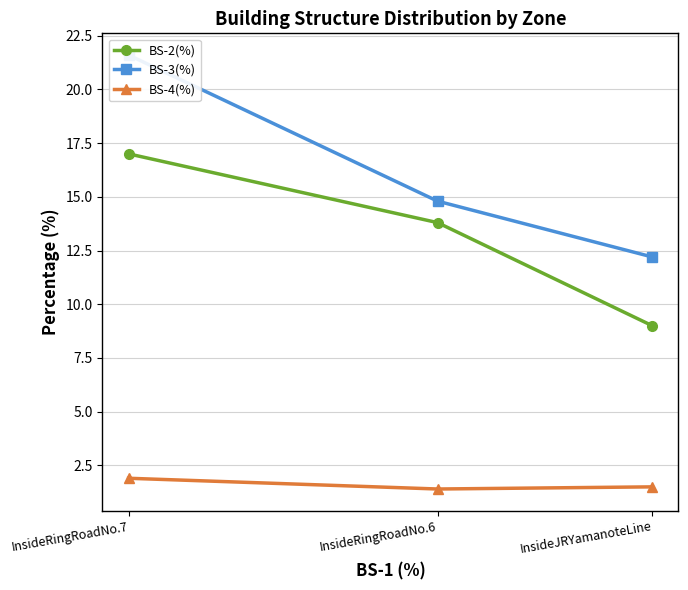

Is it true that BS-4(%) equals 1.0 at InsideRingRoadNo.6?

False